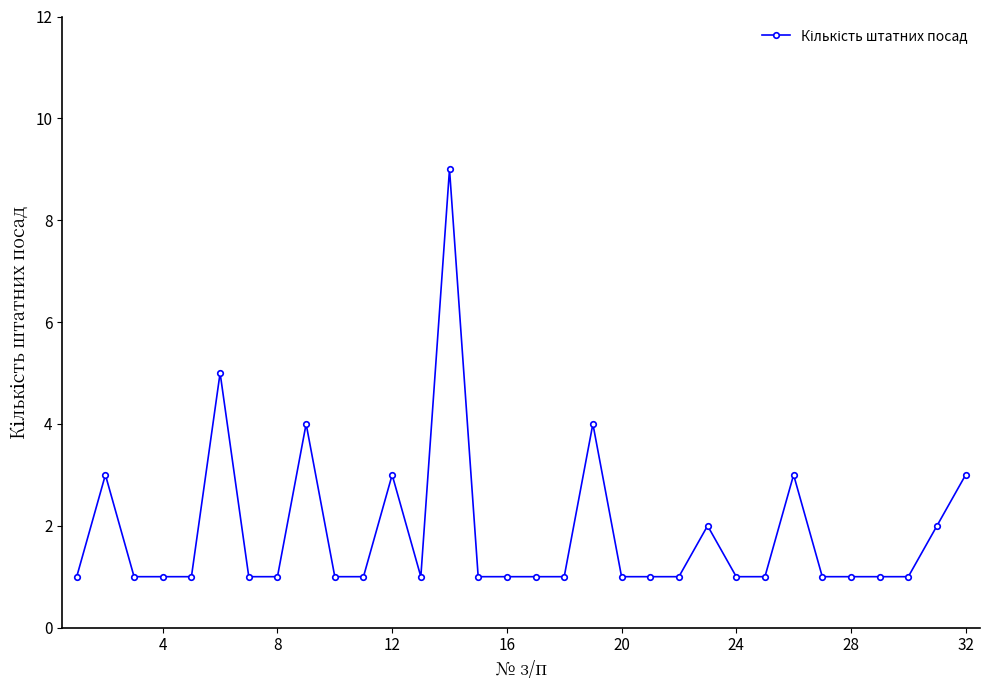

What is the maximum value shown in the chart?

9